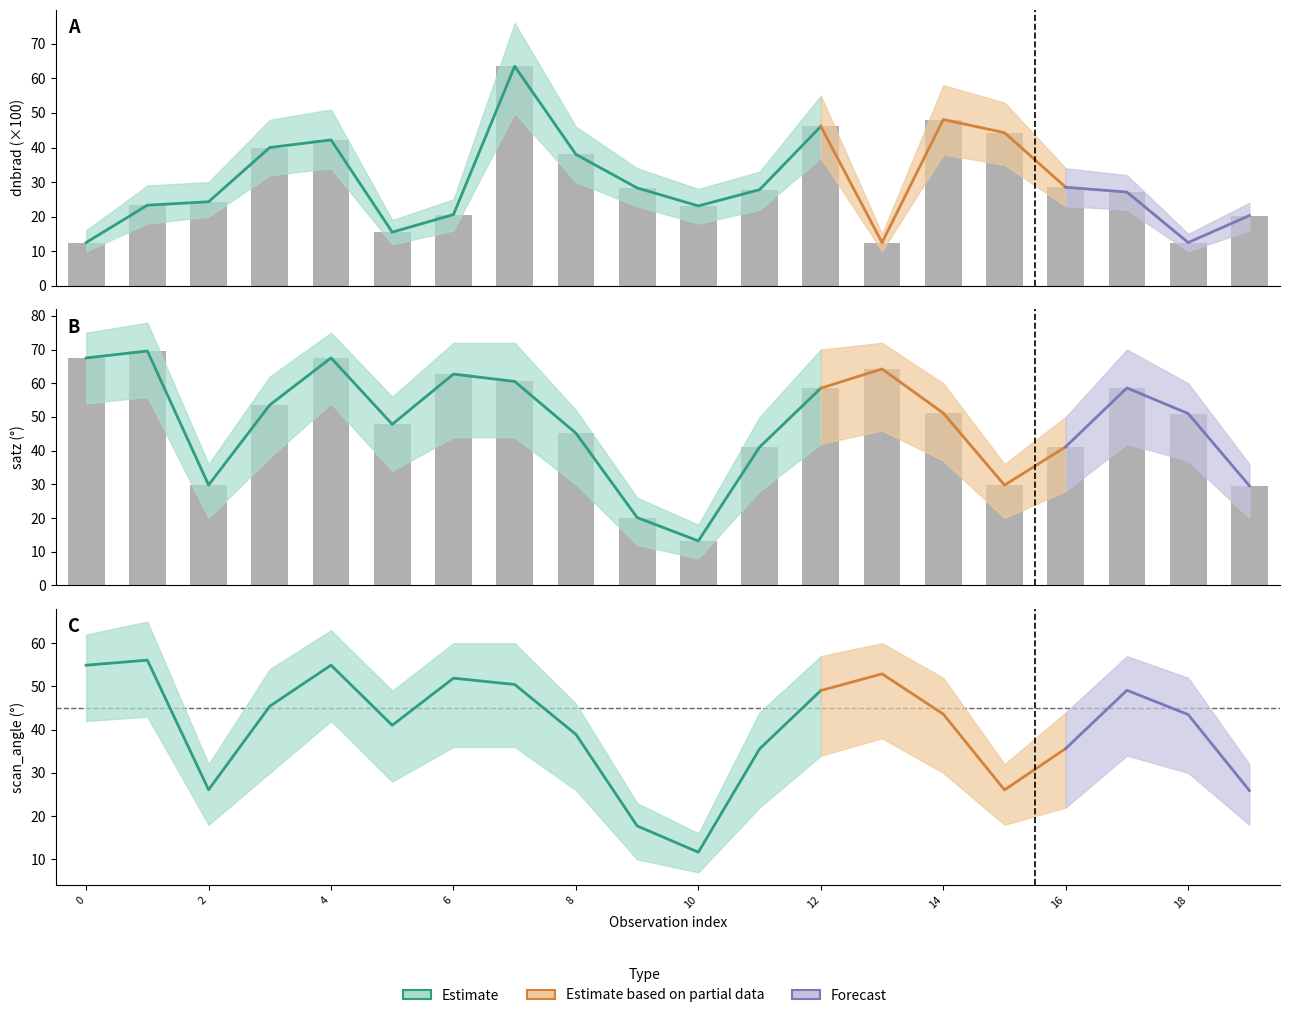

What is the difference between the maximum and minimum values in the dnbrad series?

51.0